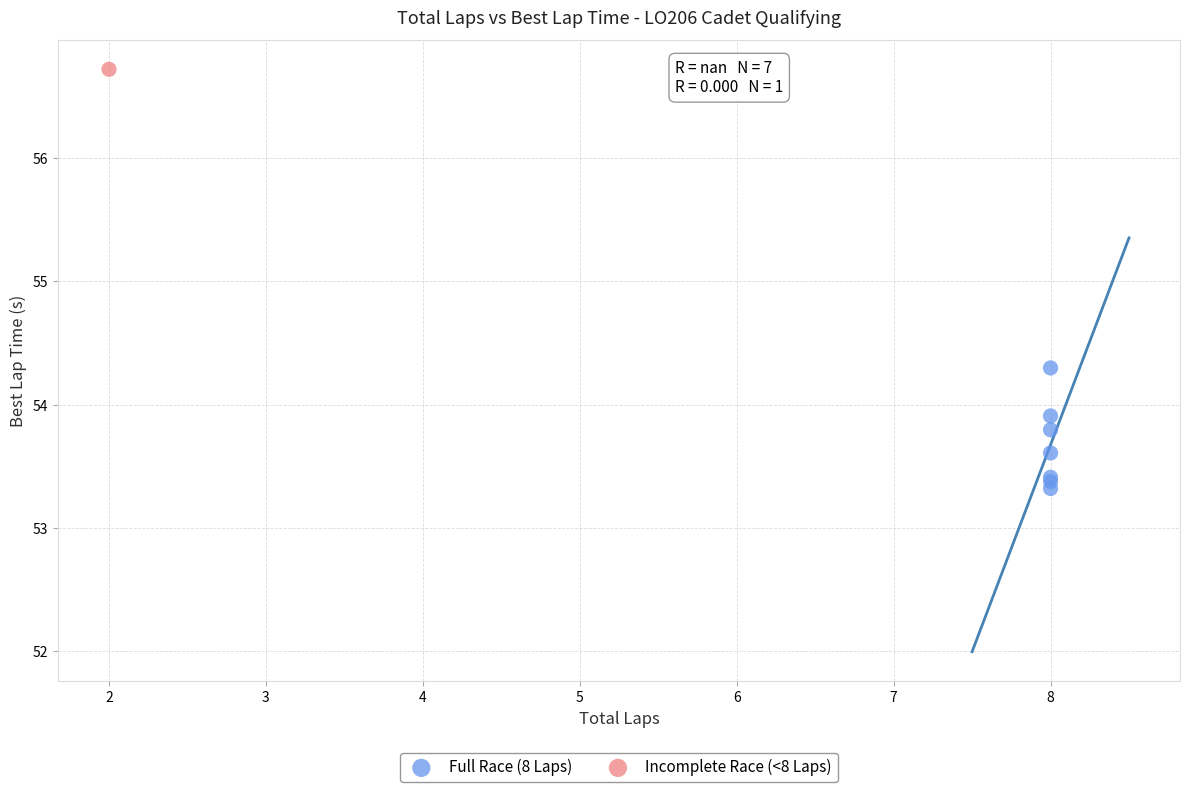

What are all the series names shown in the legend?

Full Race (8 Laps), Incomplete Race (<8 Laps)